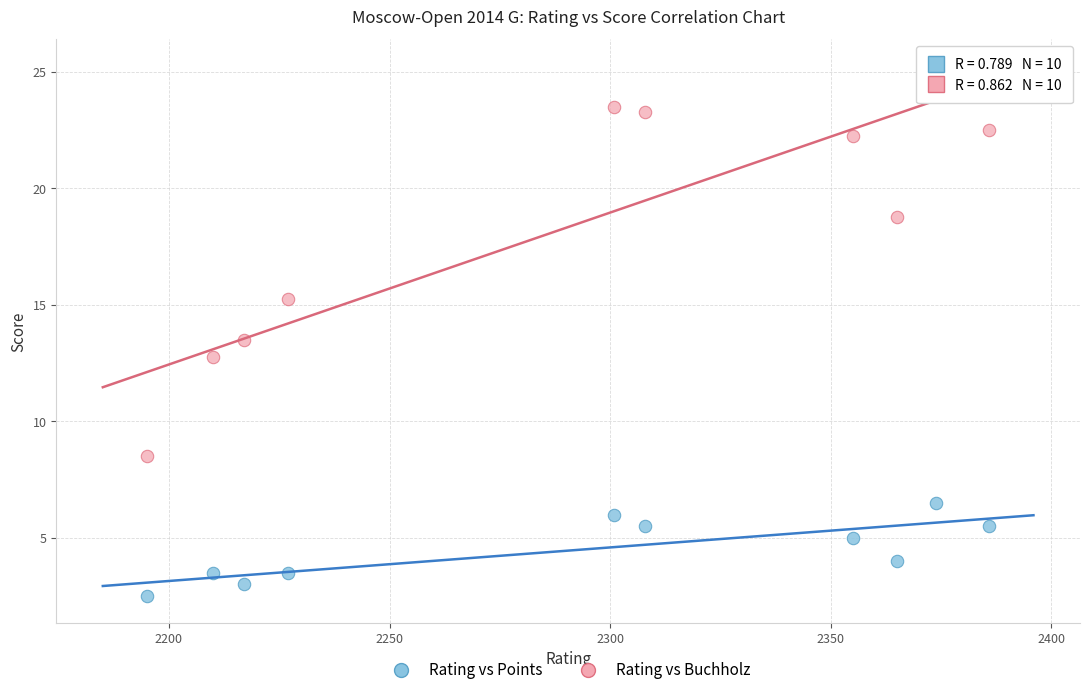

Which series has the largest Y range (max minus min)?

Rating vs Buchholz